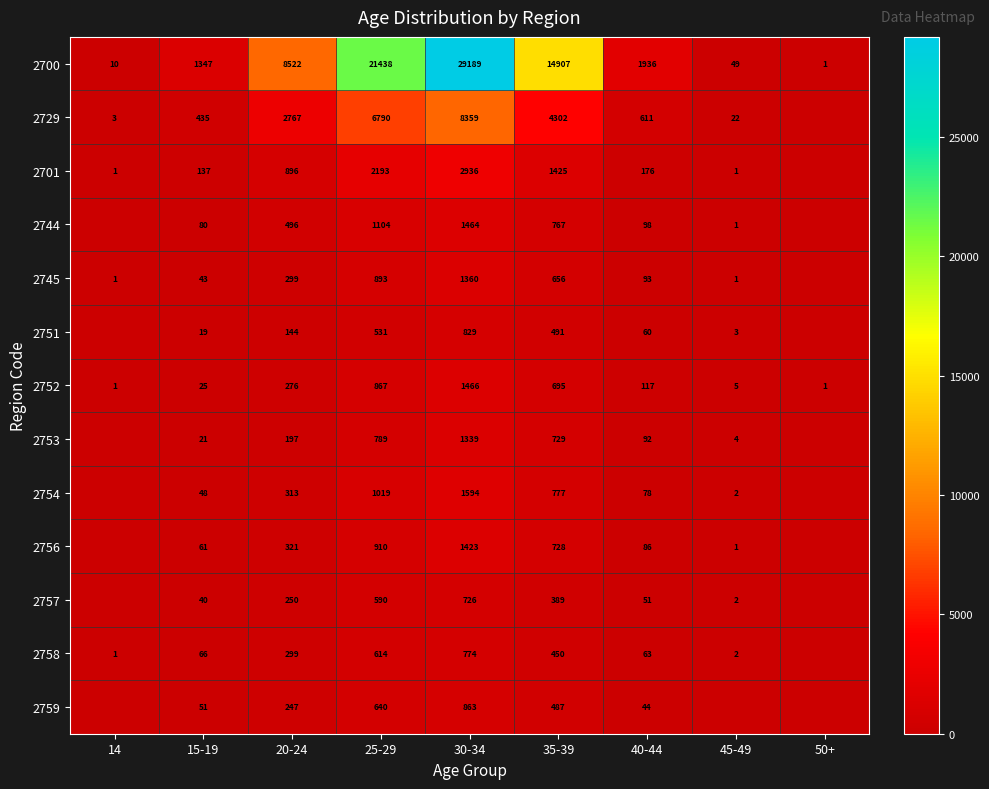

The value of 2757 at 25-29 is 590. True or false?

True